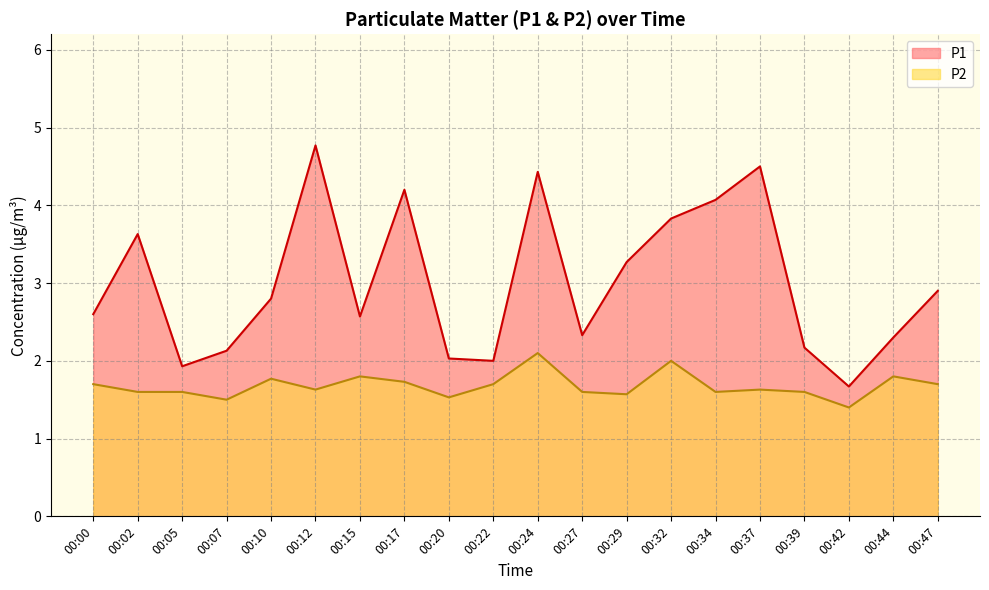

Does the chart display data point markers on the line(s)?

No